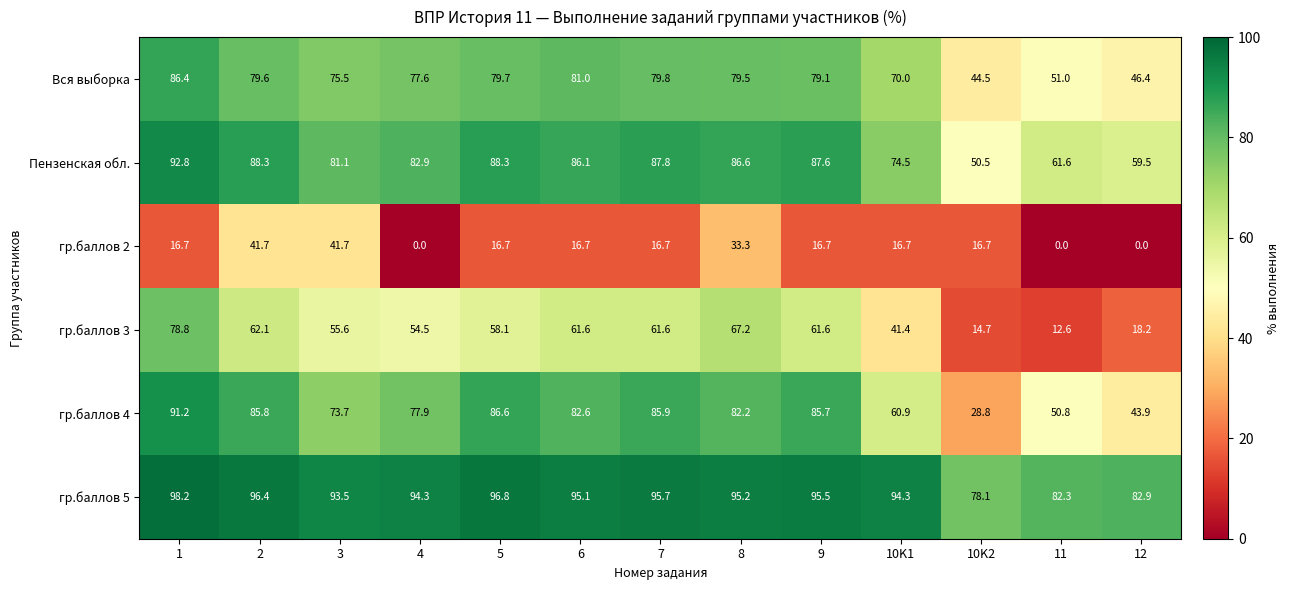

At which label does Вся выборка reach its minimum?

10K2